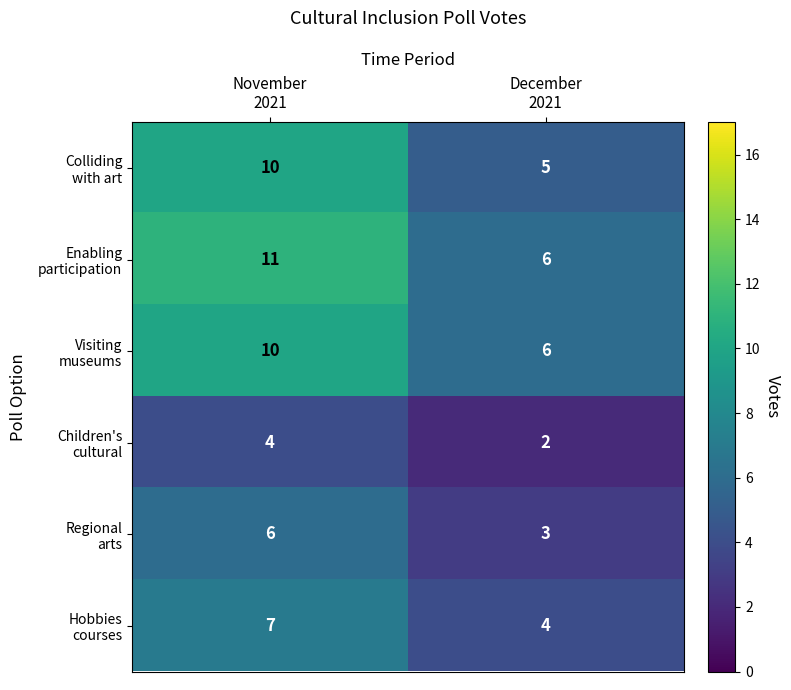

What is the greatest value displayed?

11